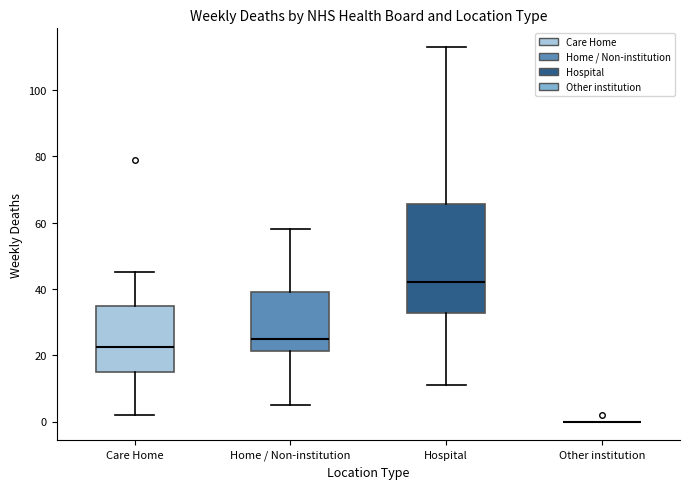

Where is the upper edge of the box for Hospital on the y-axis? The values are not printed on the chart, so give them approximately, as read against the axis.

66